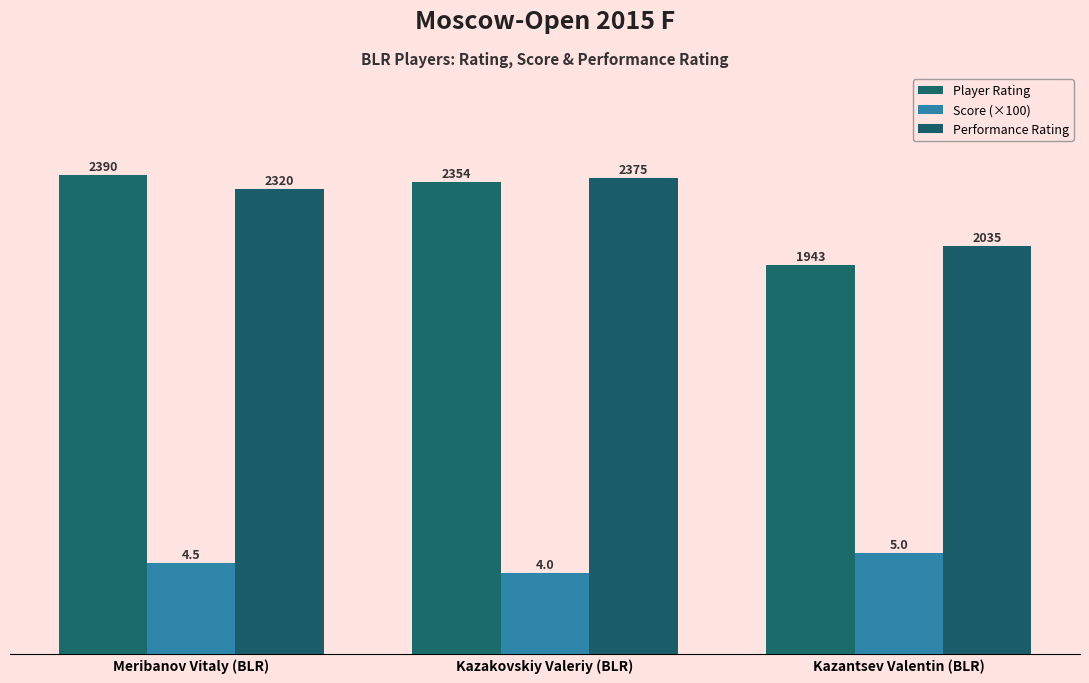

Which series has the widest spread of values?

Player Rating